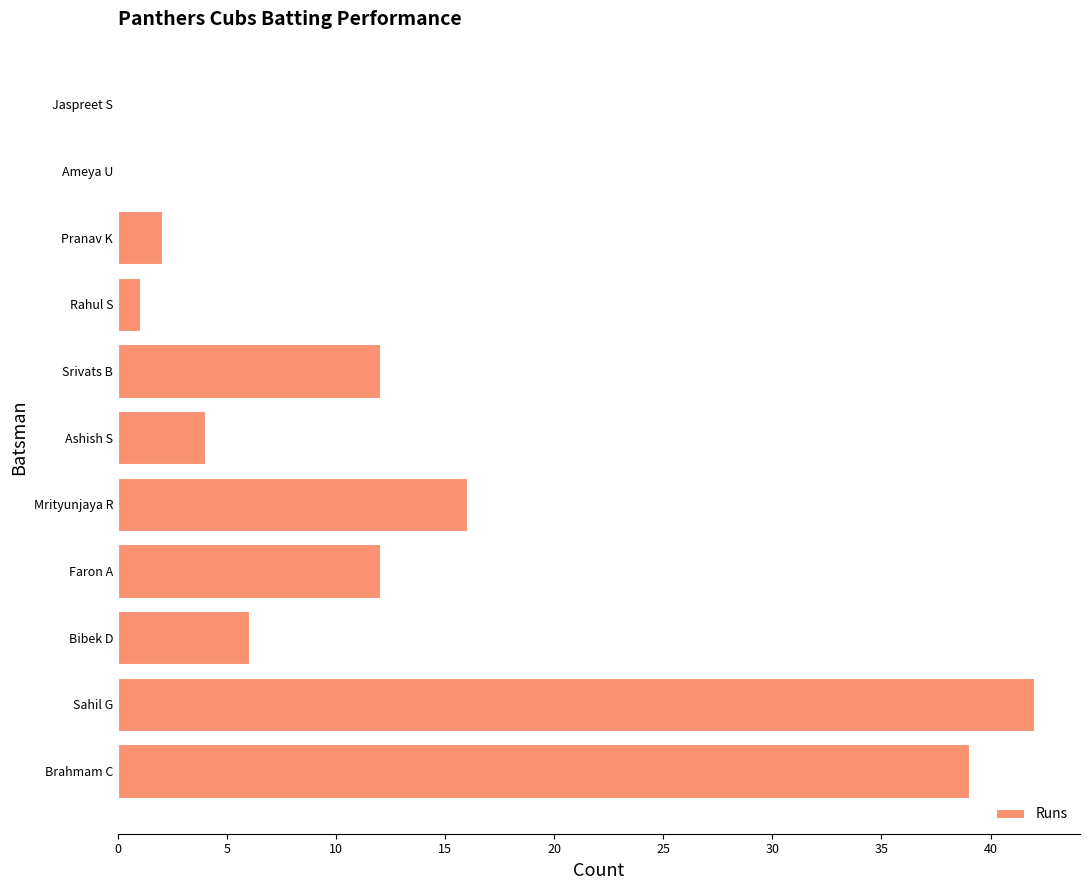

What is the change in value from Brahmam C to Rahul S?

-38